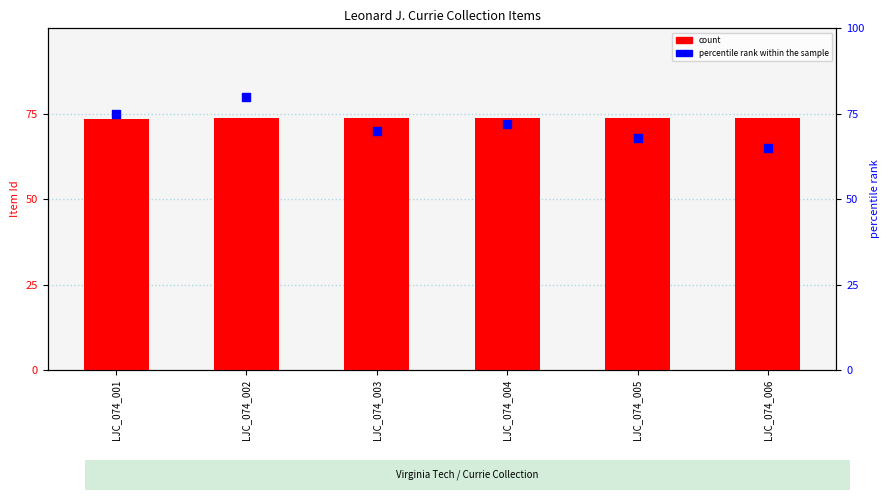

At how many categories does at least one series exceed 71?

6